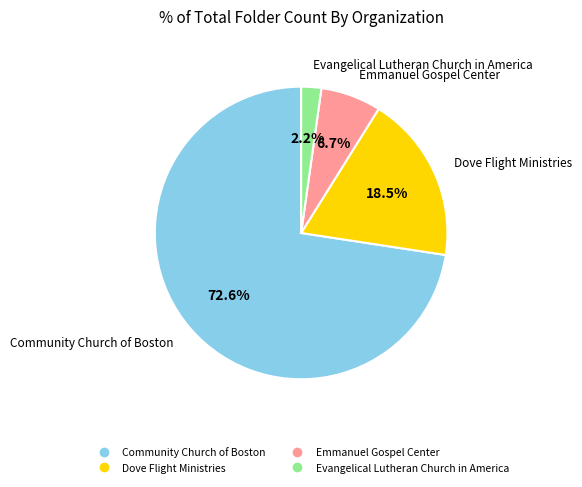

Is the sum of Emmanuel Gospel Center and Community Church of Boston greater than half?

Yes